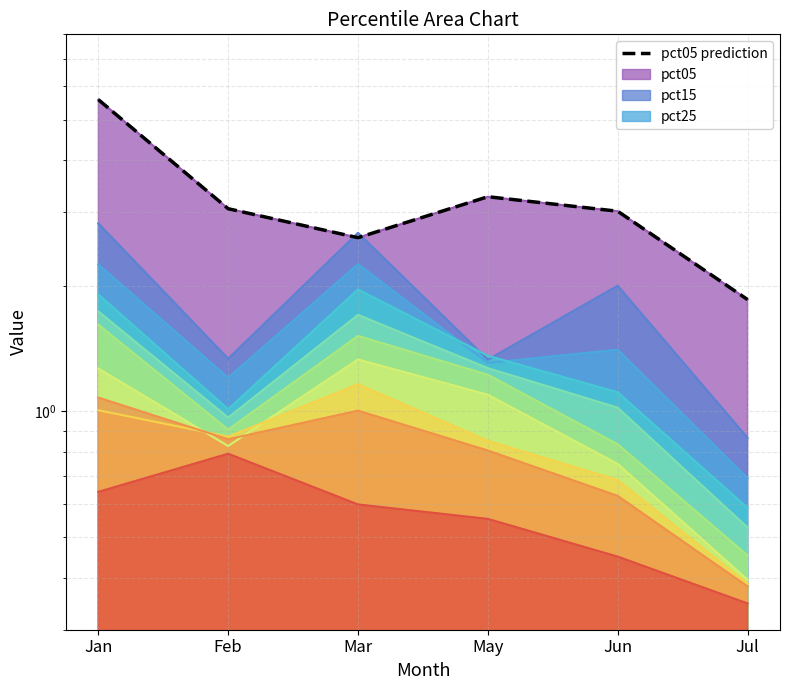

Reading left to right, what are all the values shown in this chart?

5.6	3.1	2.6	3.3	3.0	1.9